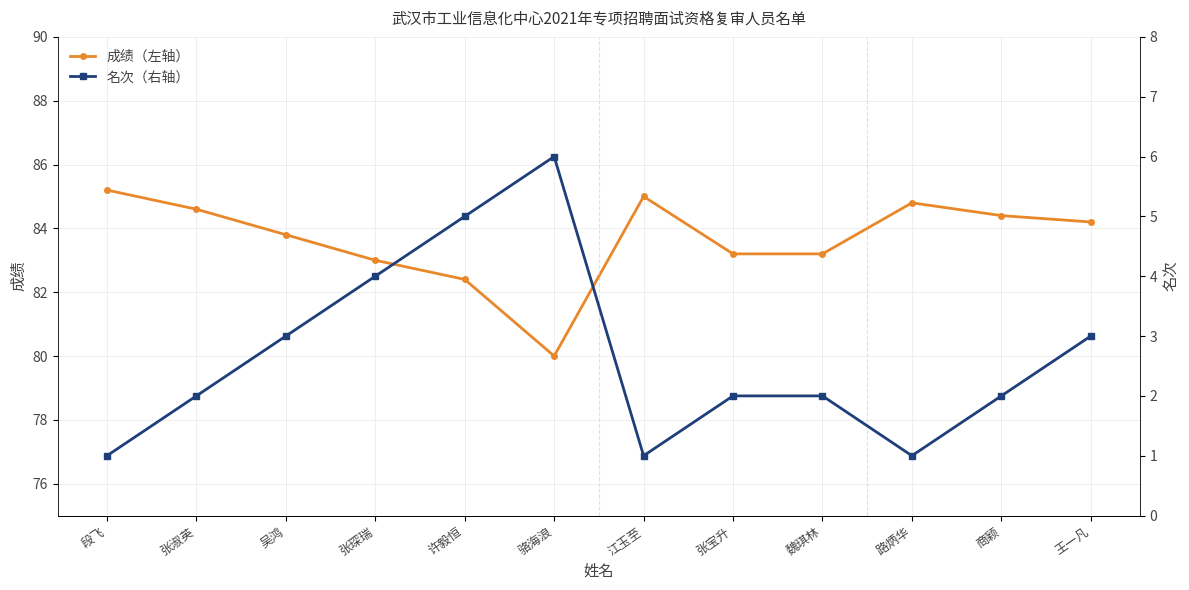

What is the value of the 成绩（左轴） point at the 4th from the left?

83.0